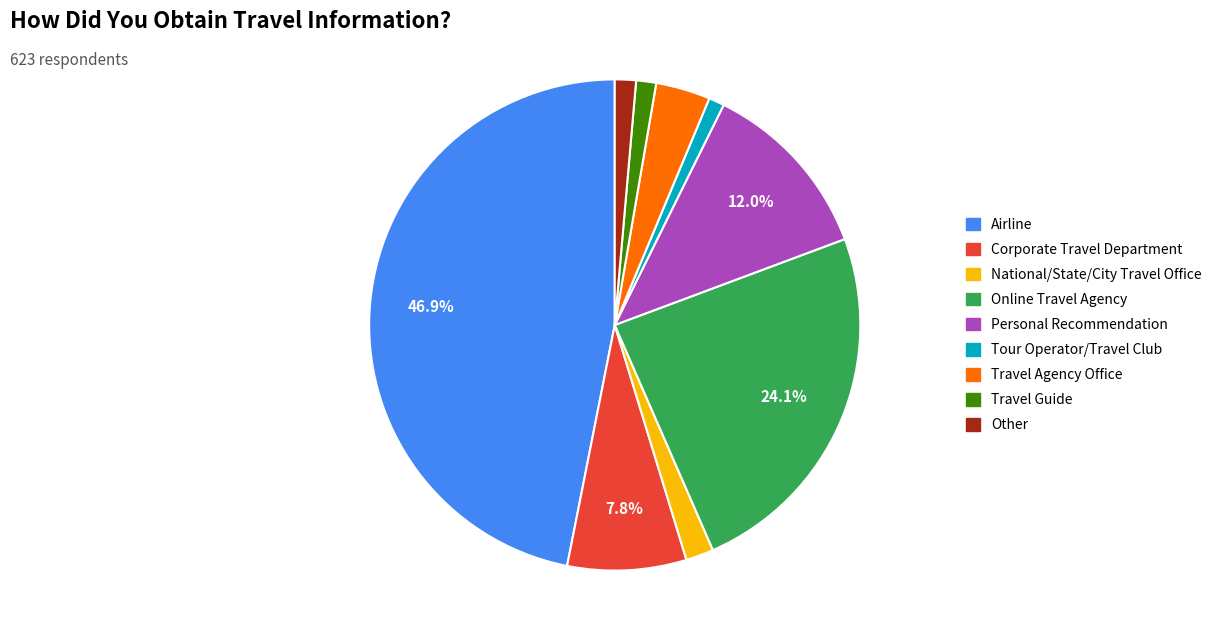

The Travel Agency Office slice represents 10% of the pie. True or false?

False